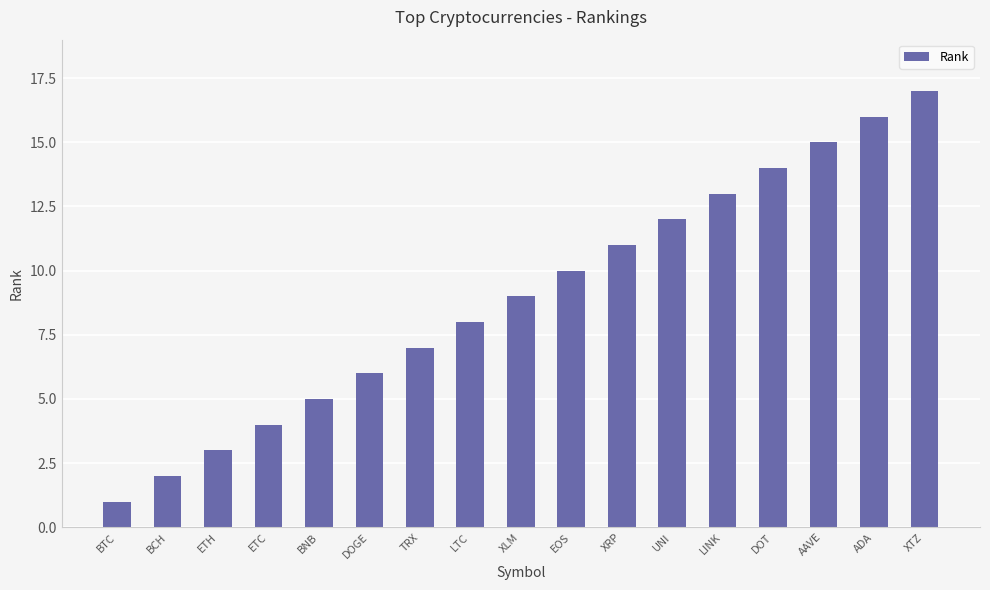

What is the average value?

9